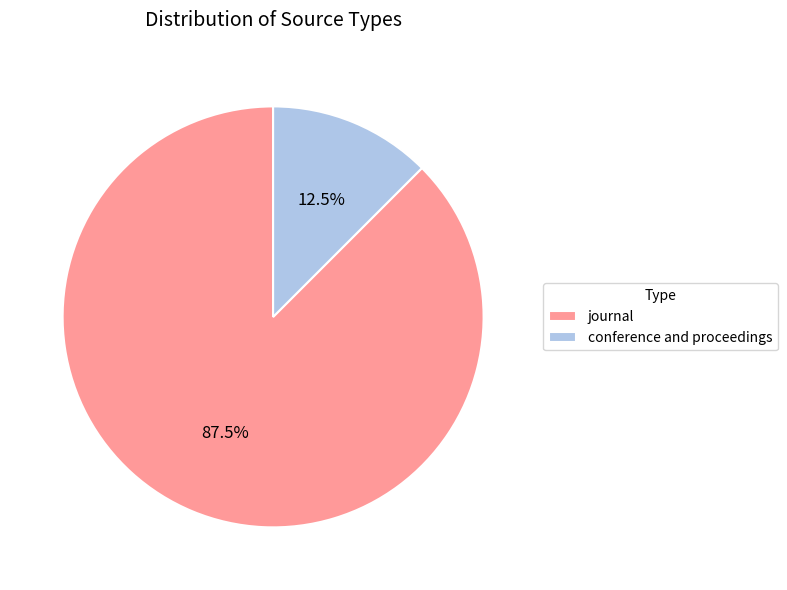

Does conference and proceedings represent more than half of the total?

No